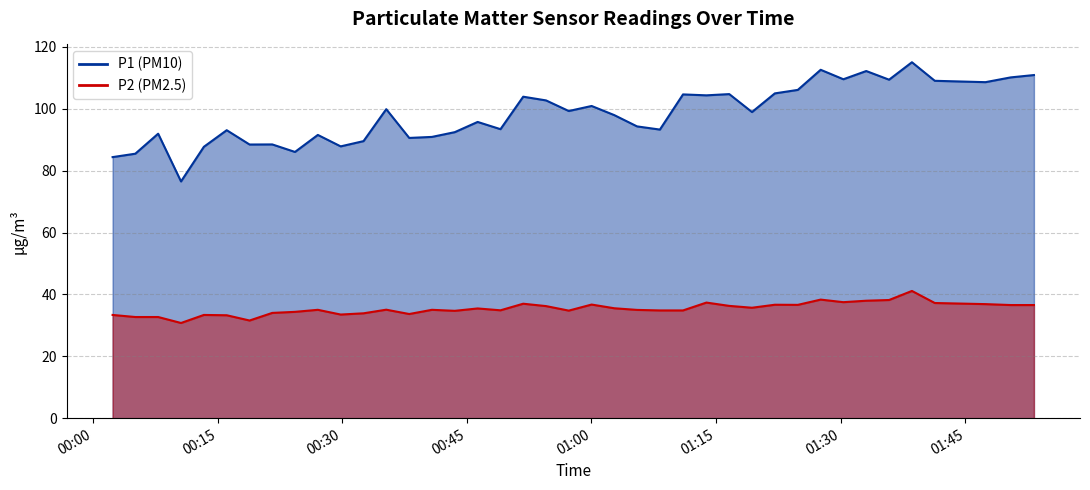

True or false: P2 and P1 cross at least once.

False